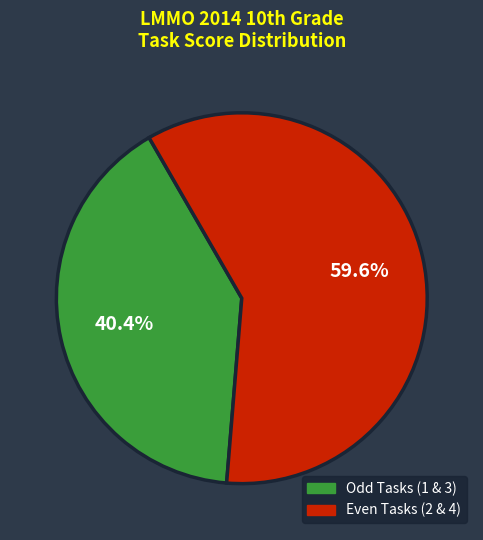

To the nearest percent, what is the difference between the largest and smallest slice percentages?

19%